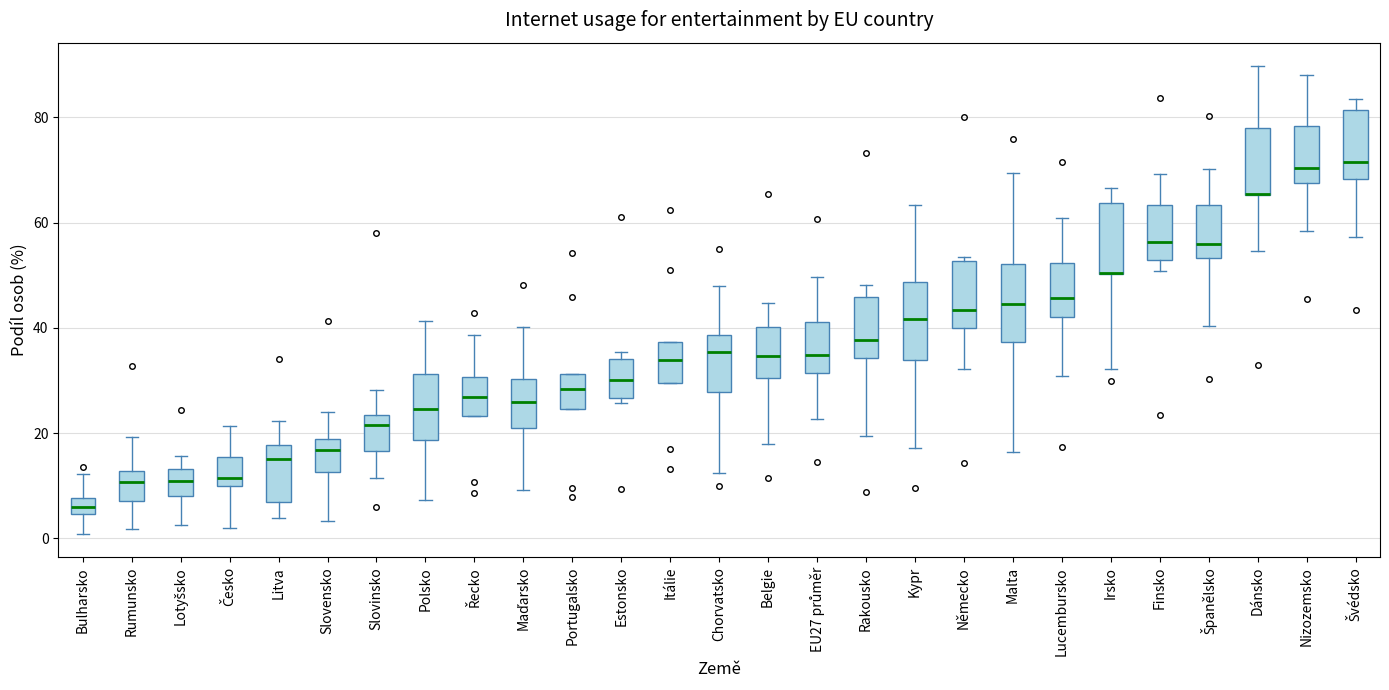

Reading left to right, read every box against the y-axis: the position of its median line, the range the box covers, and the ends of its whiskers. The values are not printed on the chart, so give them approximately, as read against the axis.

Bulharsko: median 6, box 4 to 8, whiskers 0 to 12
Rumunsko: median 10, box 8 to 12, whiskers 2 to 20
Lotyšsko: median 10, box 8 to 14, whiskers 2 to 16
Česko: median 12, box 10 to 16, whiskers 2 to 22
Litva: median 16, box 8 to 18, whiskers 4 to 22
Slovensko: median 16, box 12 to 18, whiskers 4 to 24
Slovinsko: median 22, box 16 to 24, whiskers 12 to 28
Polsko: median 24, box 18 to 32, whiskers 8 to 42
Řecko: median 26, box 24 to 30, whiskers 24 to 38
Maďarsko: median 26, box 20 to 30, whiskers 10 to 40
Portugalsko: median 28, box 24 to 32, whiskers 24 to 32
Estonsko: median 30, box 26 to 34, whiskers 26 (just below the box's lower edge) to 36
Itálie: median 34, box 30 to 38, whiskers 30 to 38
Chorvatsko: median 36, box 28 to 38, whiskers 12 to 48
Belgie: median 34, box 30 to 40, whiskers 18 to 44
EU27 průměr: median 34, box 32 to 42, whiskers 22 to 50
Rakousko: median 38, box 34 to 46, whiskers 20 to 48
Kypr: median 42, box 34 to 48, whiskers 18 to 64
Německo: median 44, box 40 to 52, whiskers 32 to 54
Malta: median 44, box 38 to 52, whiskers 16 to 70
Lucembursko: median 46, box 42 to 52, whiskers 30 to 60
Irsko: median 50 (drawn on the box's lower edge), box 50 to 64, whiskers 32 to 66
Finsko: median 56, box 52 to 64, whiskers 50 to 70
Španělsko: median 56, box 54 to 64, whiskers 40 to 70
Dánsko: median 66 (drawn on the box's lower edge), box 66 to 78, whiskers 54 to 90
Nizozemsko: median 70, box 68 to 78, whiskers 58 to 88
Švédsko: median 72, box 68 to 82, whiskers 58 to 84